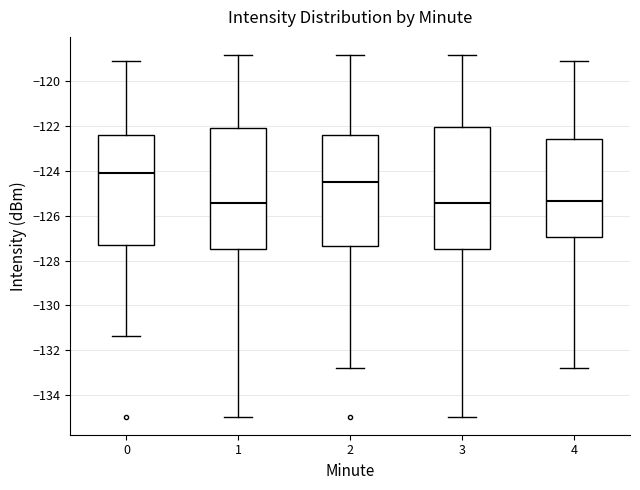

Where is the upper edge of the box at x = 4 on the y-axis? The values are not printed on the chart, so give them approximately, as read against the axis.

-122.6